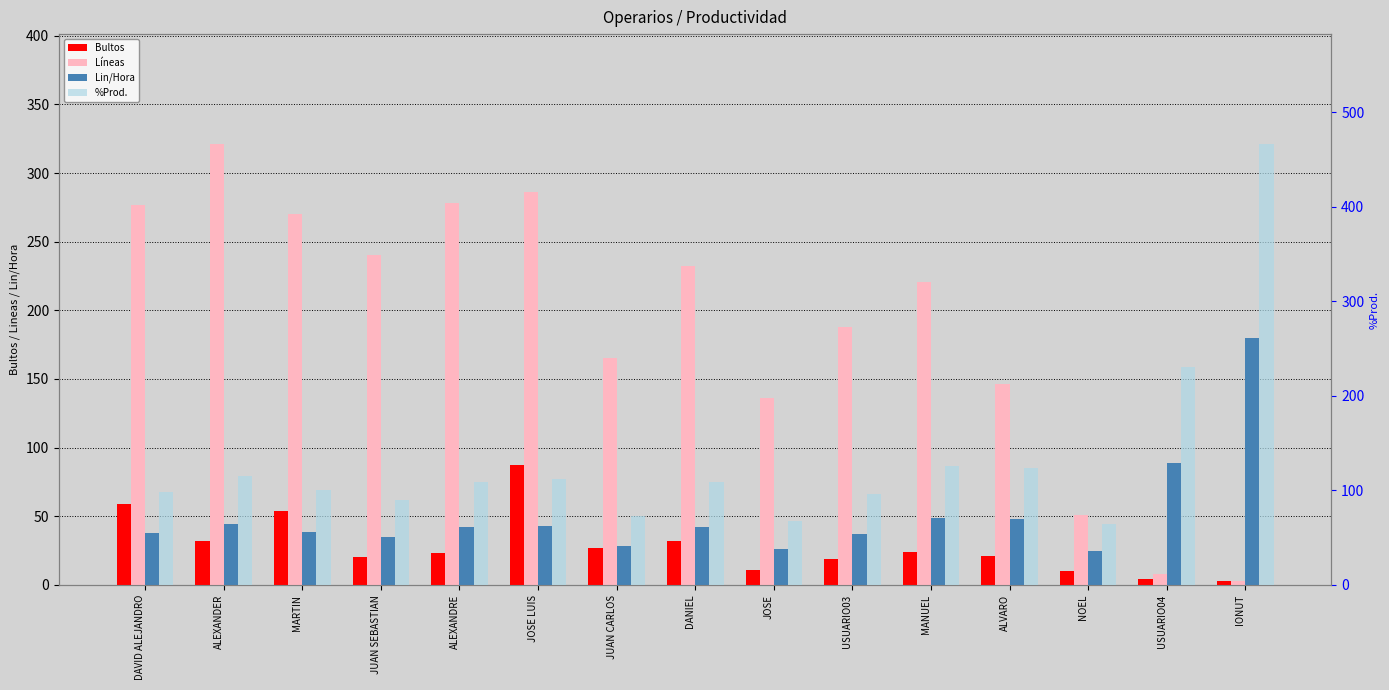

What is the value of the %Prod. bar at the 7th from the left?

72.9